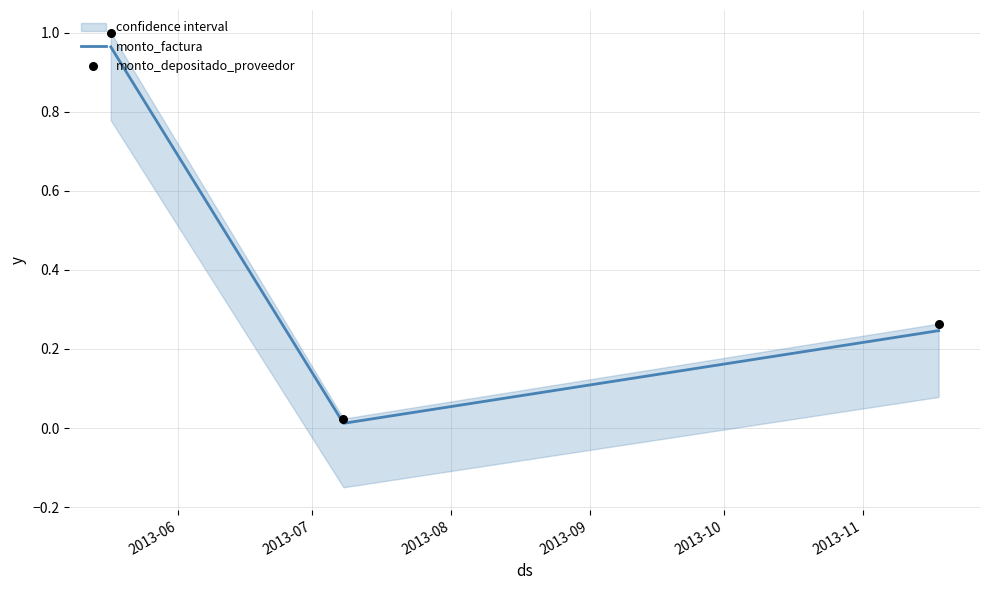

Which series reaches the maximum Y coordinate?

monto_depositado_proveedor